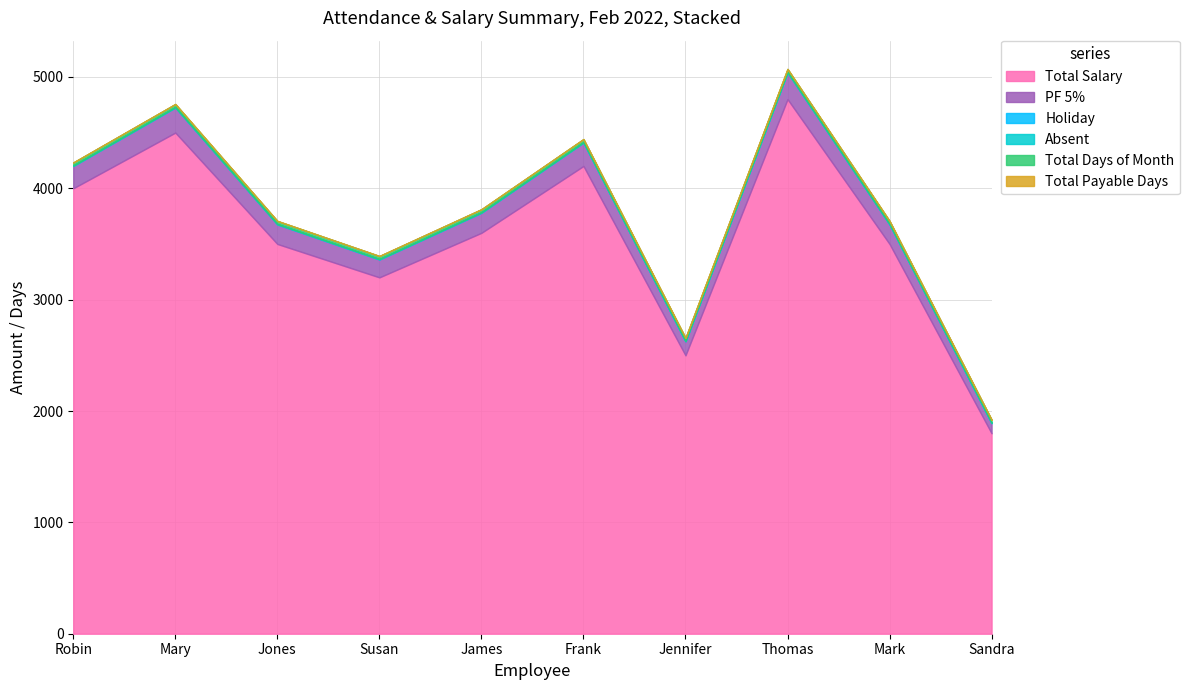

At Jennifer, list the series in order from smallest to largest.

Absent, Total Payable Days, Holiday, Total Days of Month, PF 5%, Total Salary